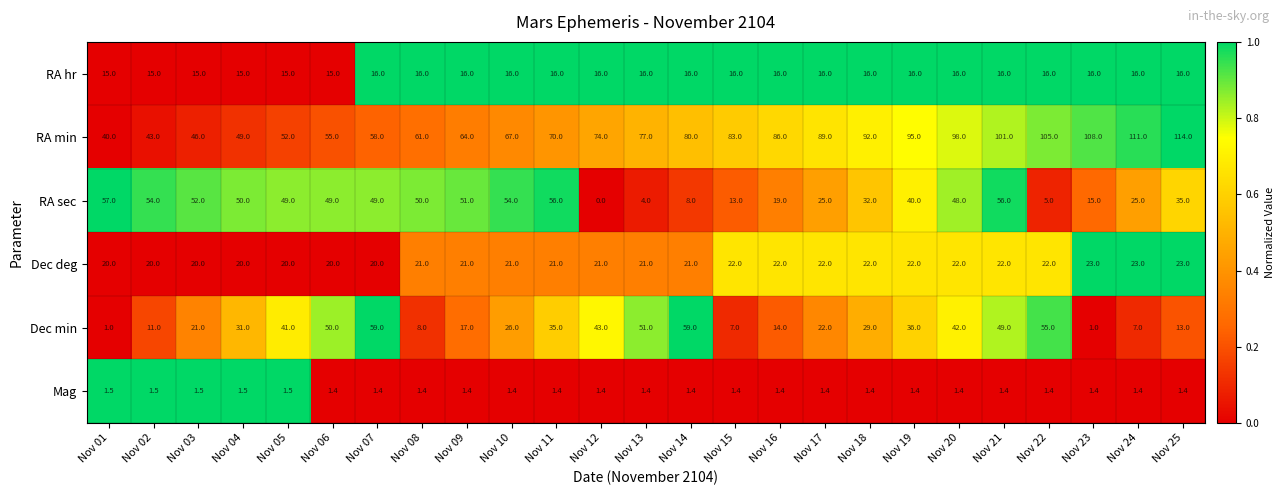

What is the maximum value shown in the chart?

114.0